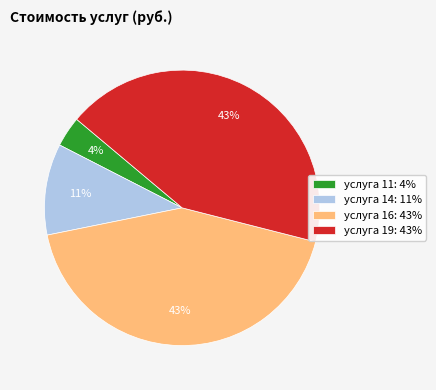

To the nearest percent, what is the difference between the largest and smallest slice percentages?

39%